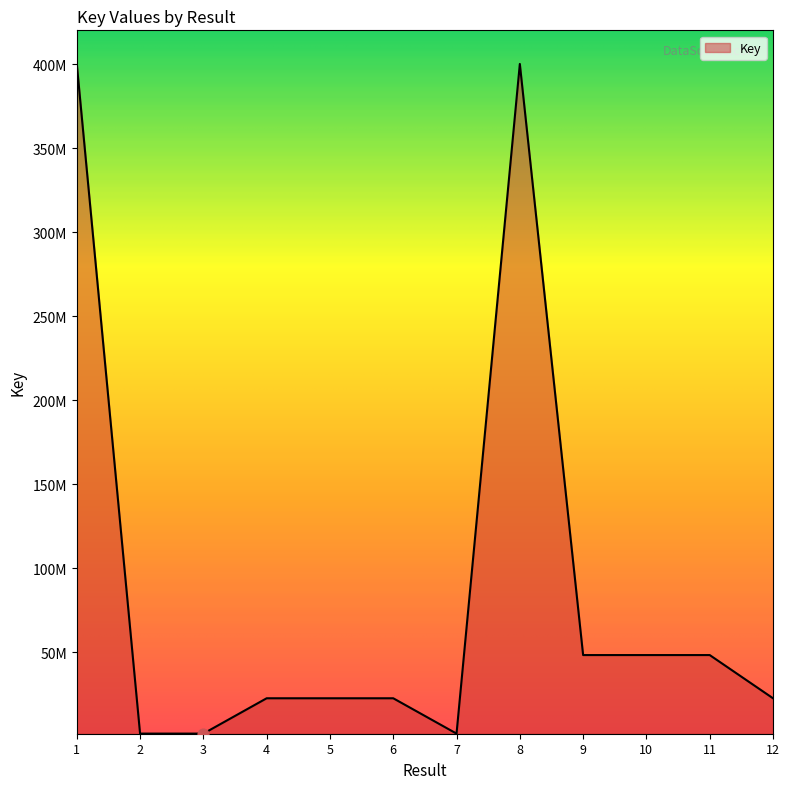

Between 12 and 8, which is larger?

8